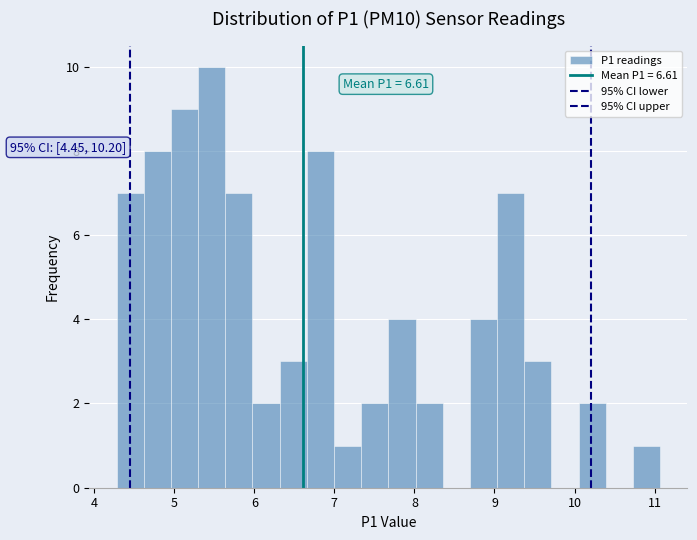

Around what value on the x-axis is the tallest bar? Give the approximate position of its centre, as read against the axis.

5.5